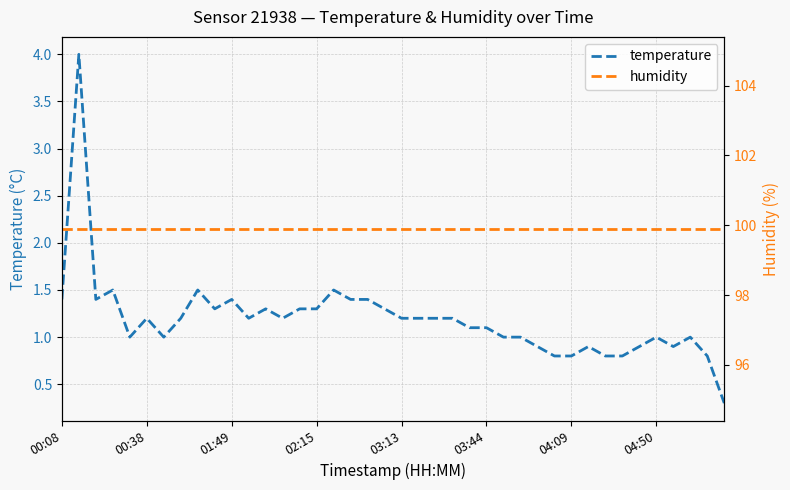

The temperature series shows 0.3 at 13. True or false?

False